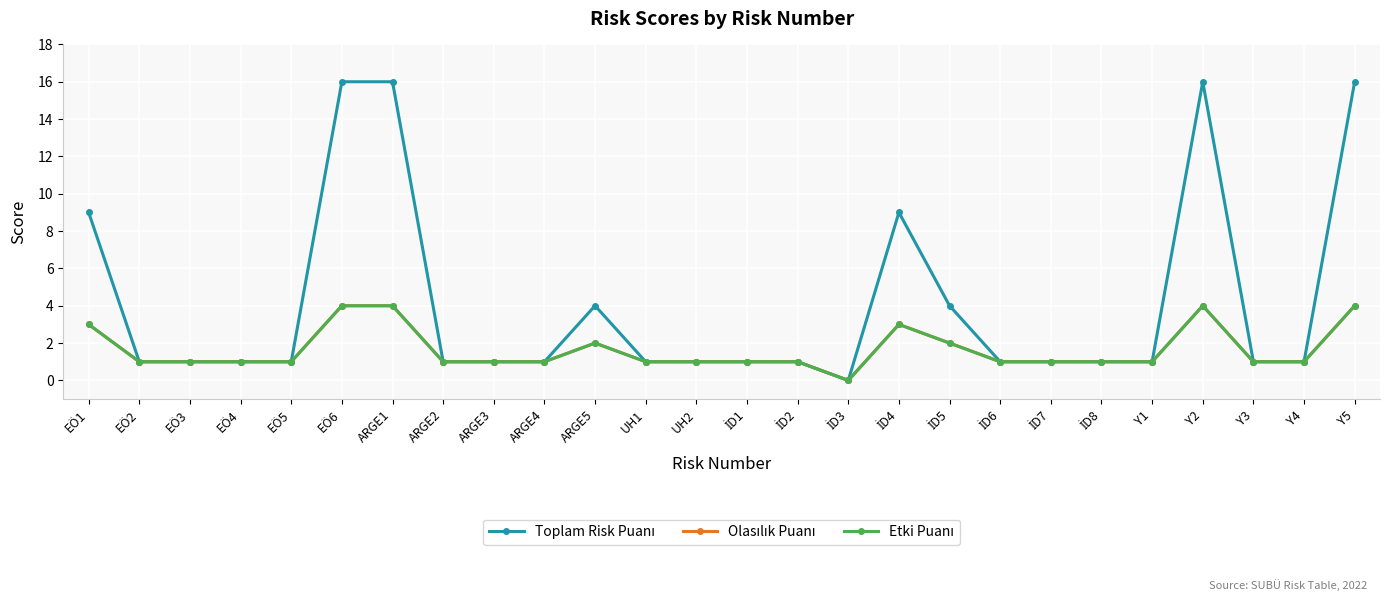

Does the chart have visible grid lines?

Yes